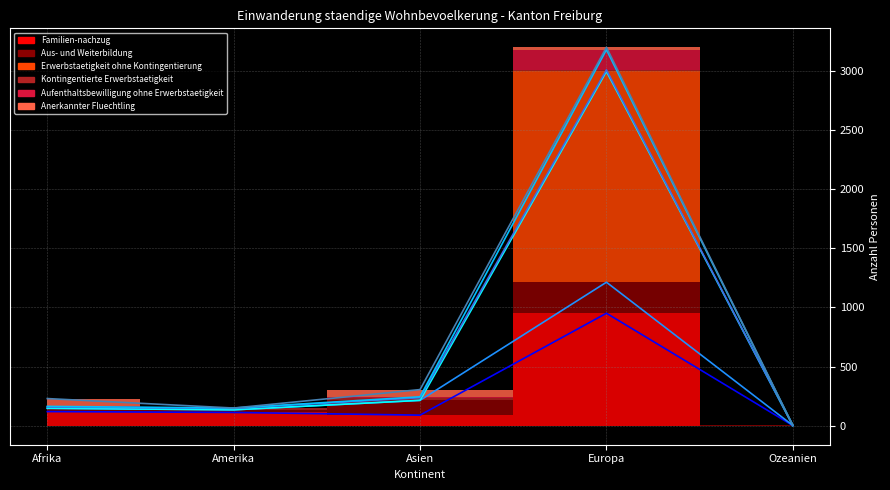

What is the minimum value shown in the chart?

2